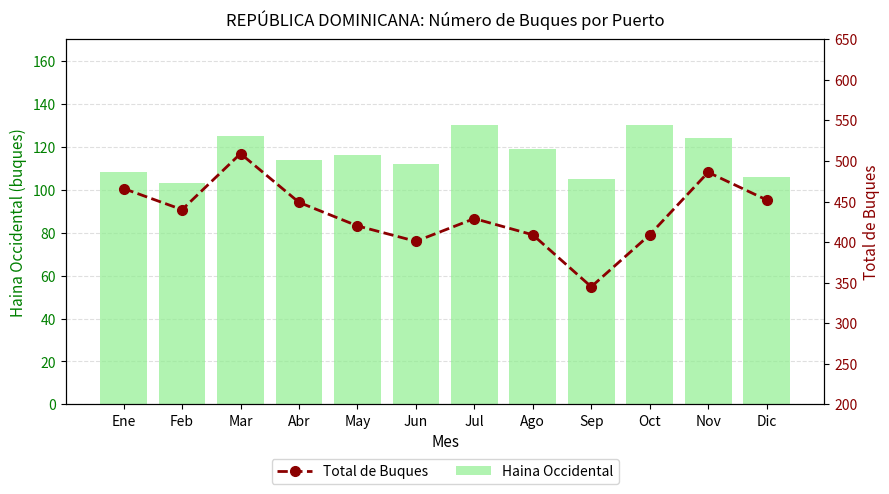

What is the total value across all series at Ago?

528